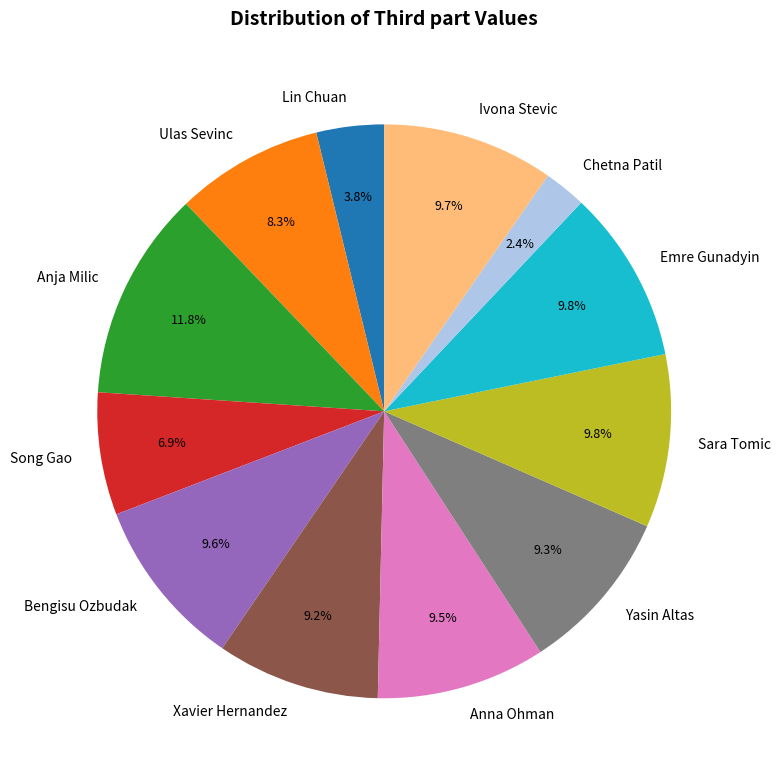

Is Chetna Patil the majority of the pie?

No